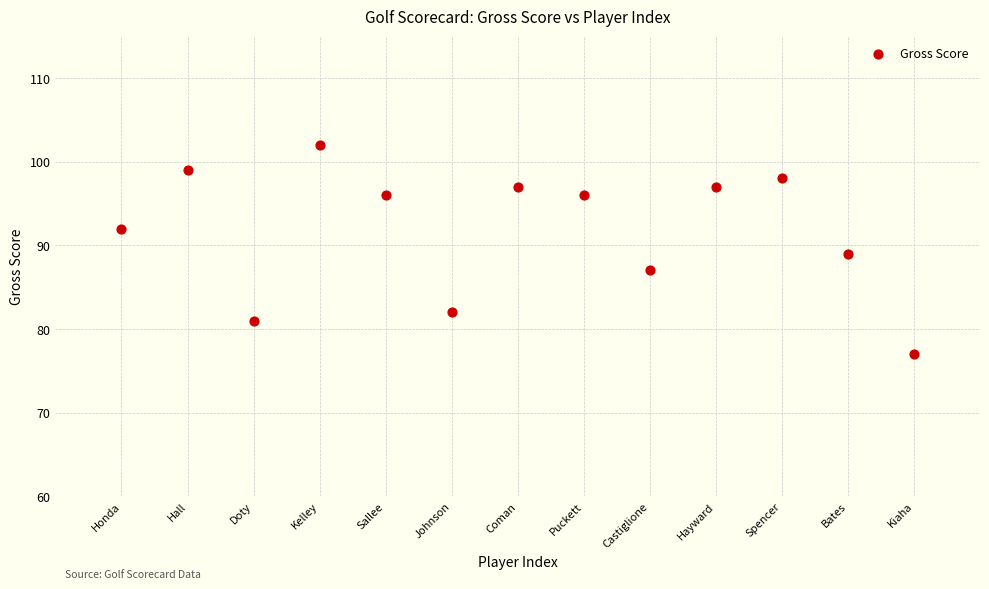

What is the range of X values (max minus min)?

12